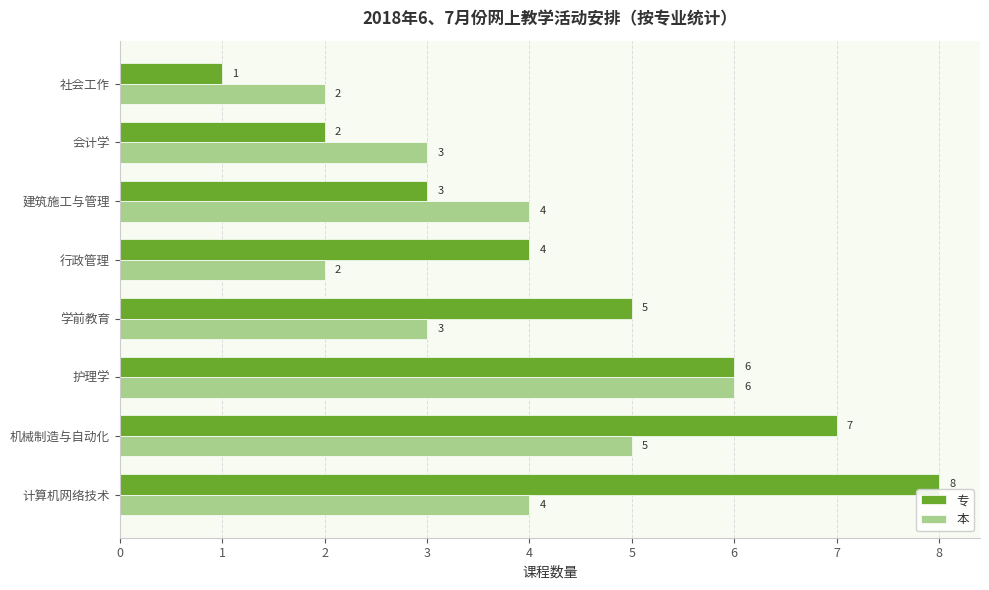

True or false: 本 has a value of 4 at 行政管理.

False